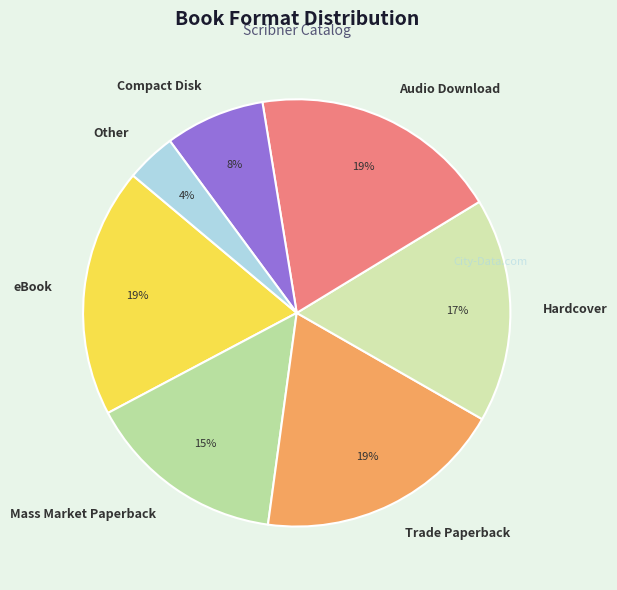

To the nearest percent, what portion does Hardcover represent?

17%